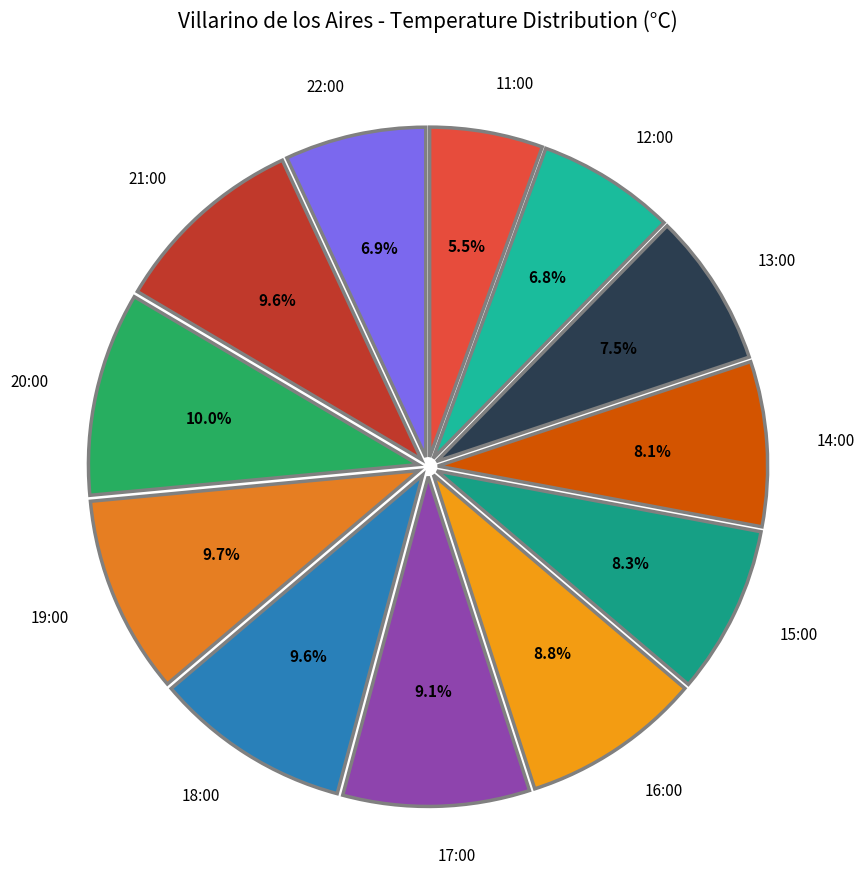

What percentage is NOT represented by 22:00?

93.1%